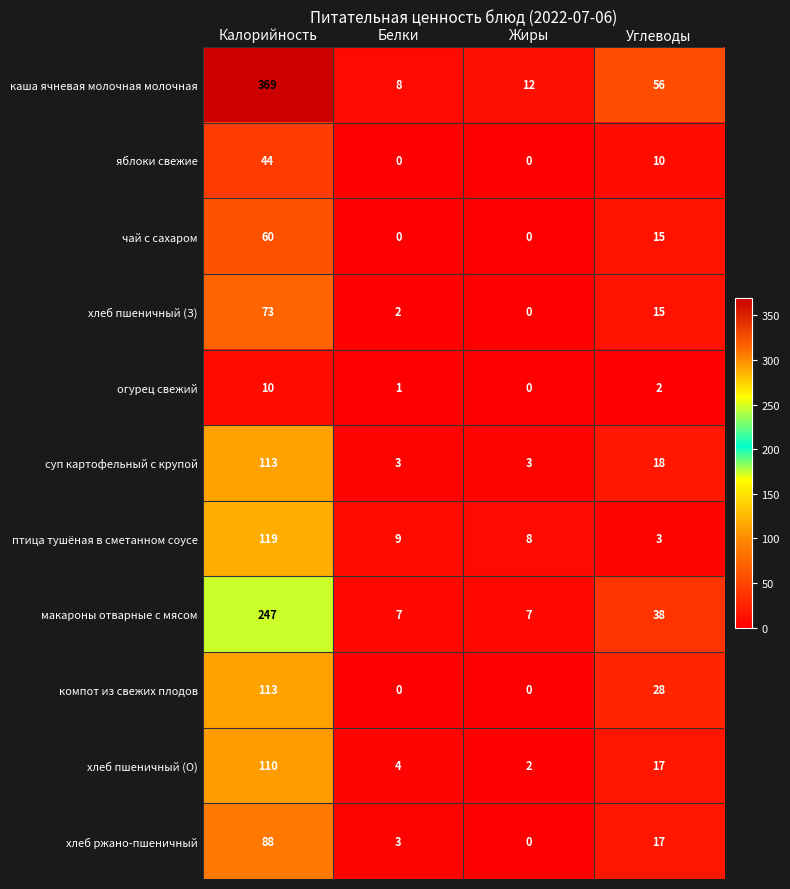

How many series are shown in this chart?

11